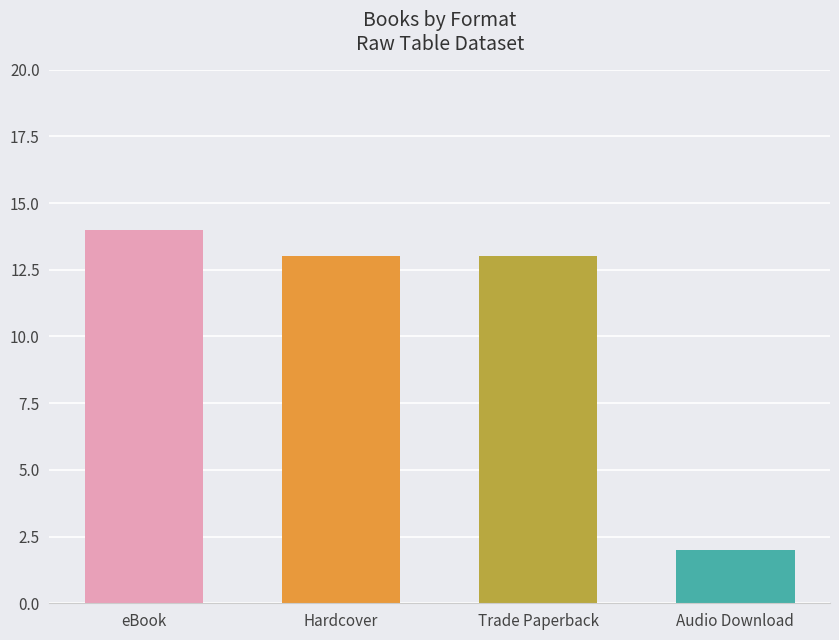

What is the smallest value displayed?

2